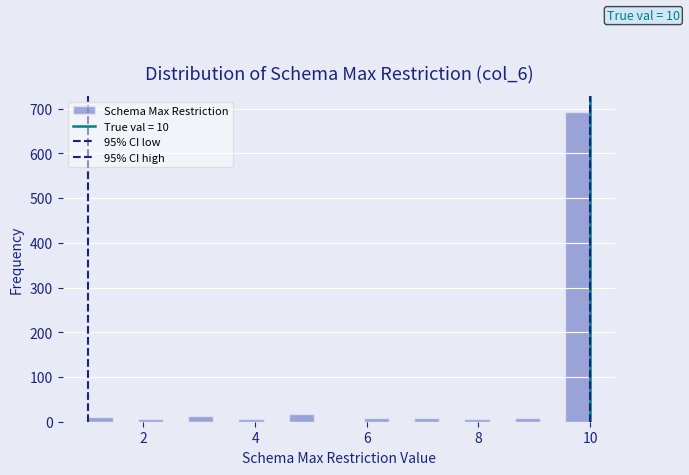

Read against the x-axis, roughly where is the centre of the tallest bar?

9.8